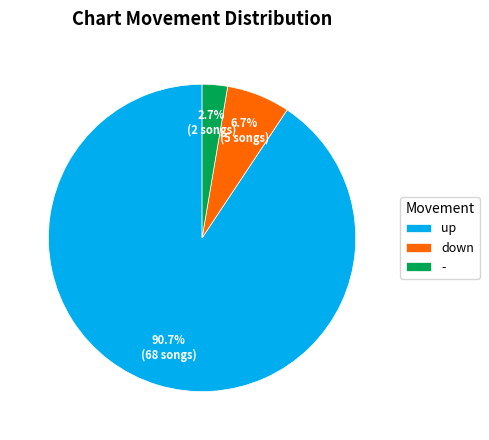

What is the total percentage of - and up?

93.3%